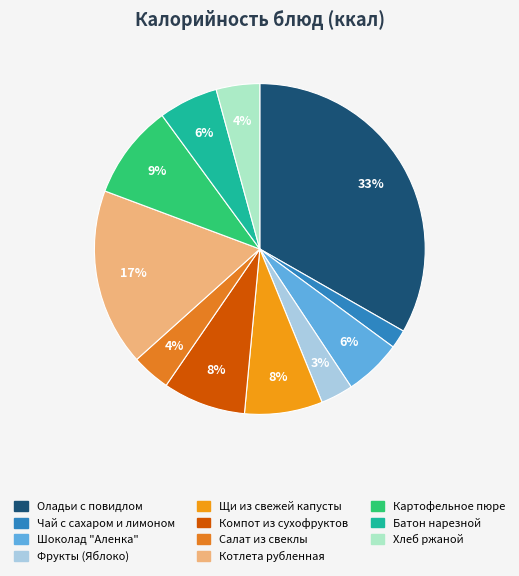

Does any single category account for the majority?

No